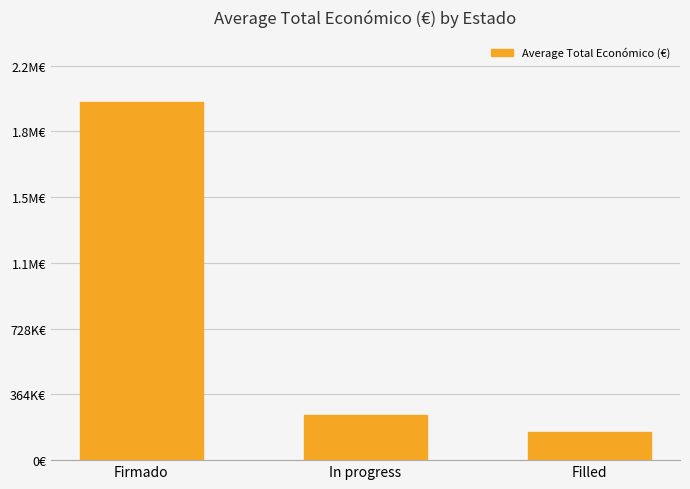

Does the chart contain any negative values?

No